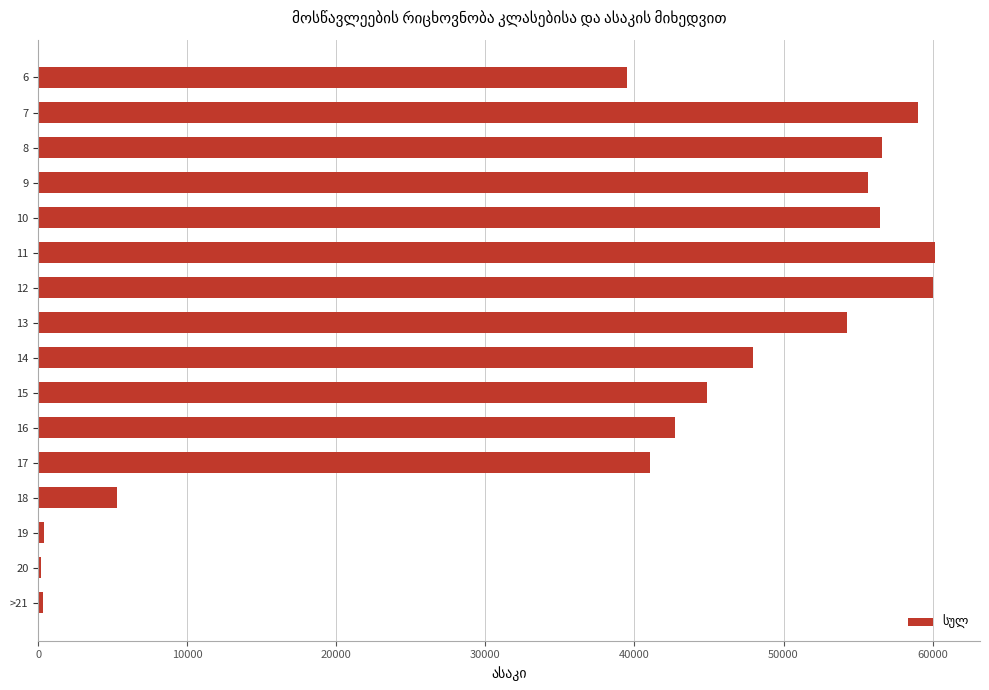

Is it true that the value at 18 is 9253?

False